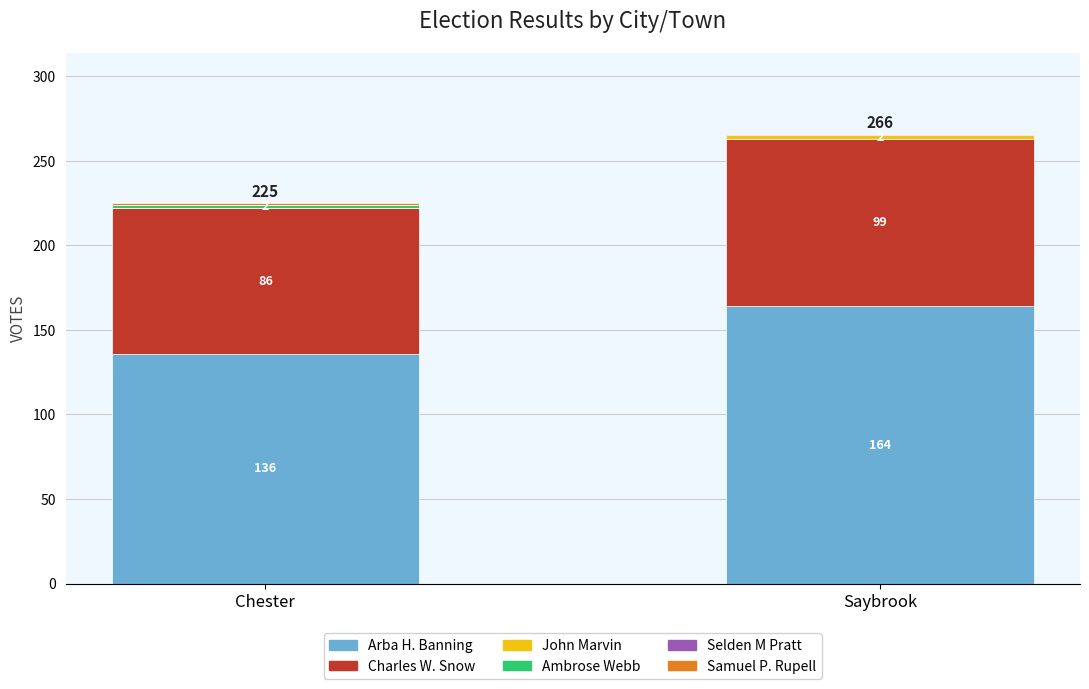

What is the sum of the Arba H. Banning values at Saybrook and Chester?

300